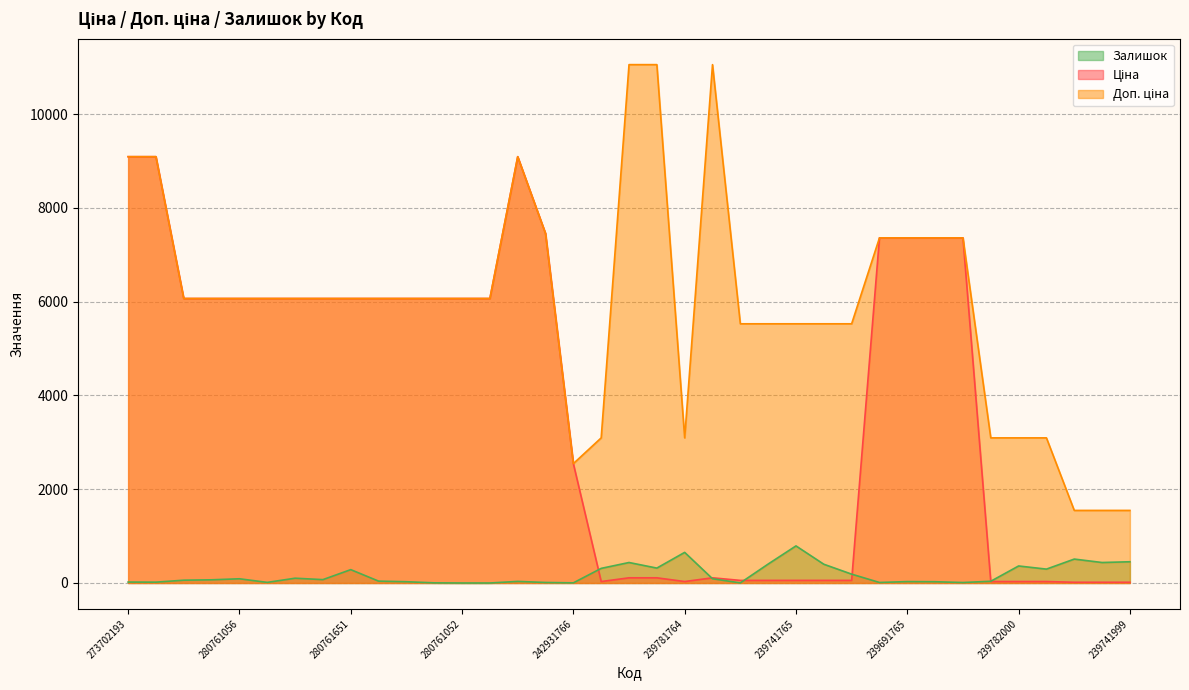

How many interior local peaks does the Залишок series have?

10